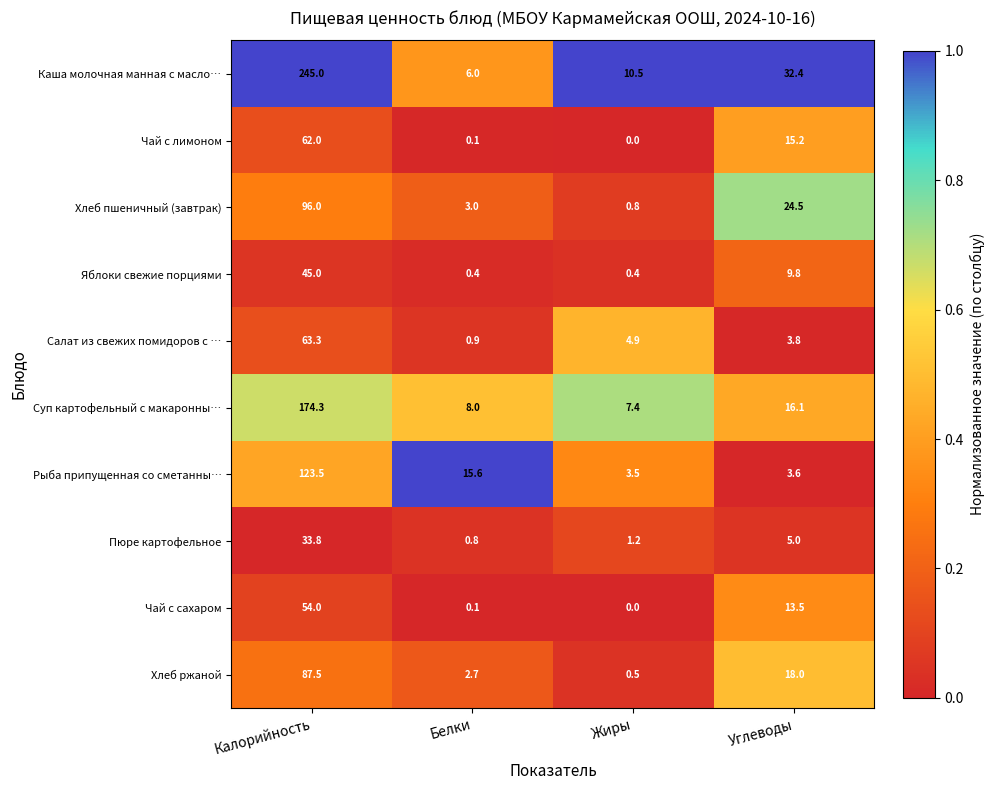

What is the difference between the highest and lowest values at Углеводы?

28.8